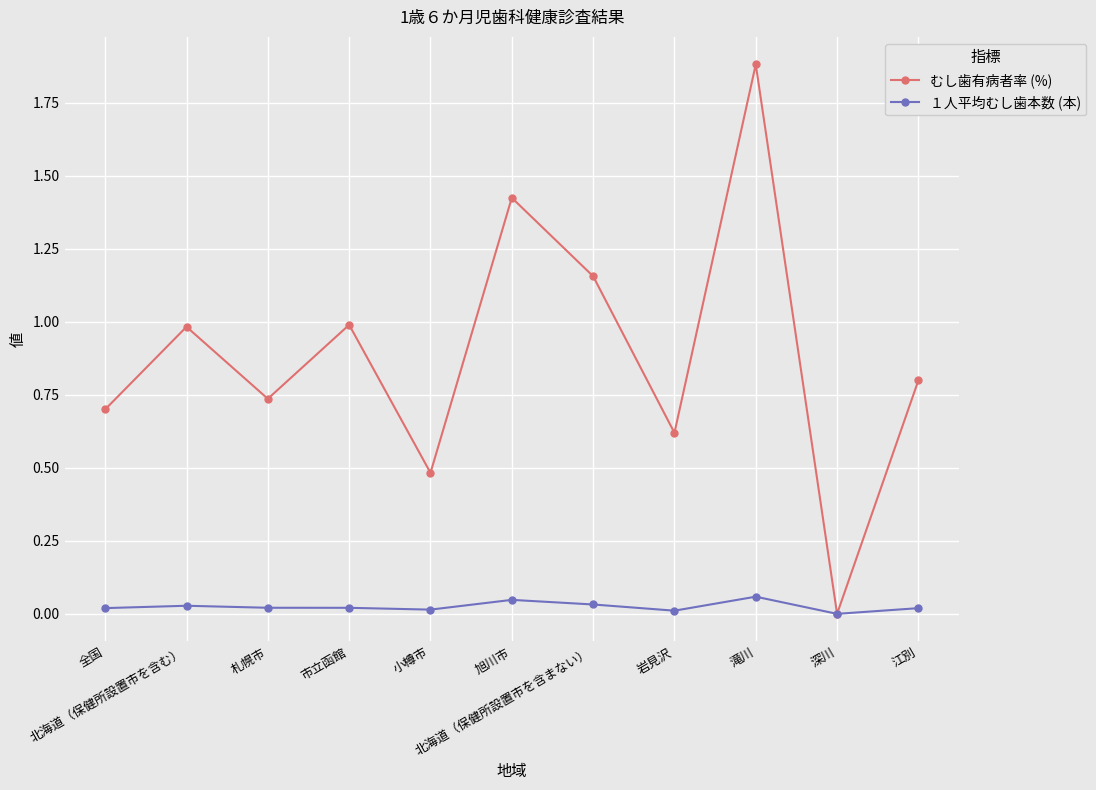

Which series has the widest spread of values?

むし歯有病者率 (%)